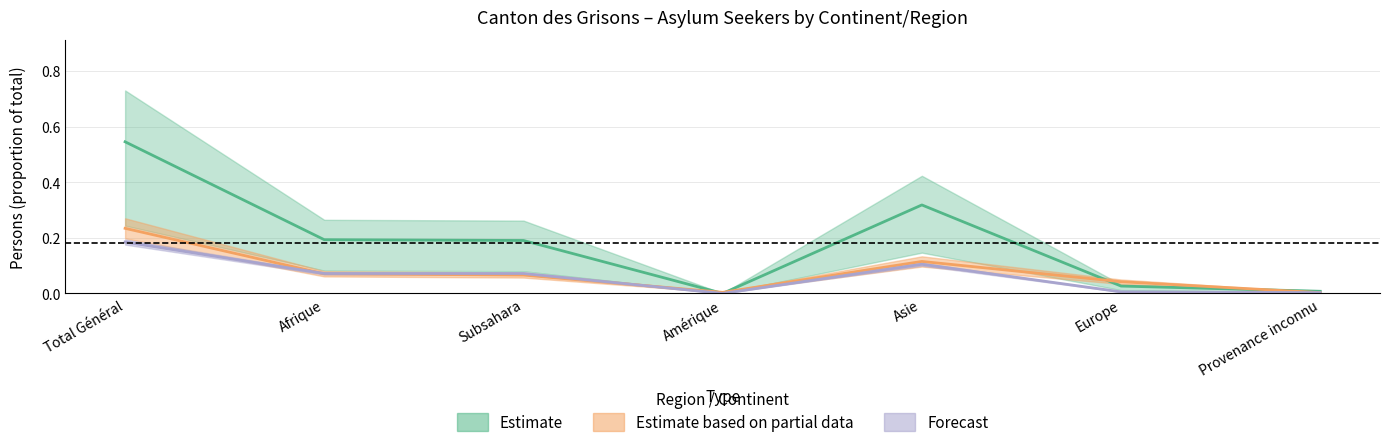

What is the label of the 1st point from the left?

Total Général